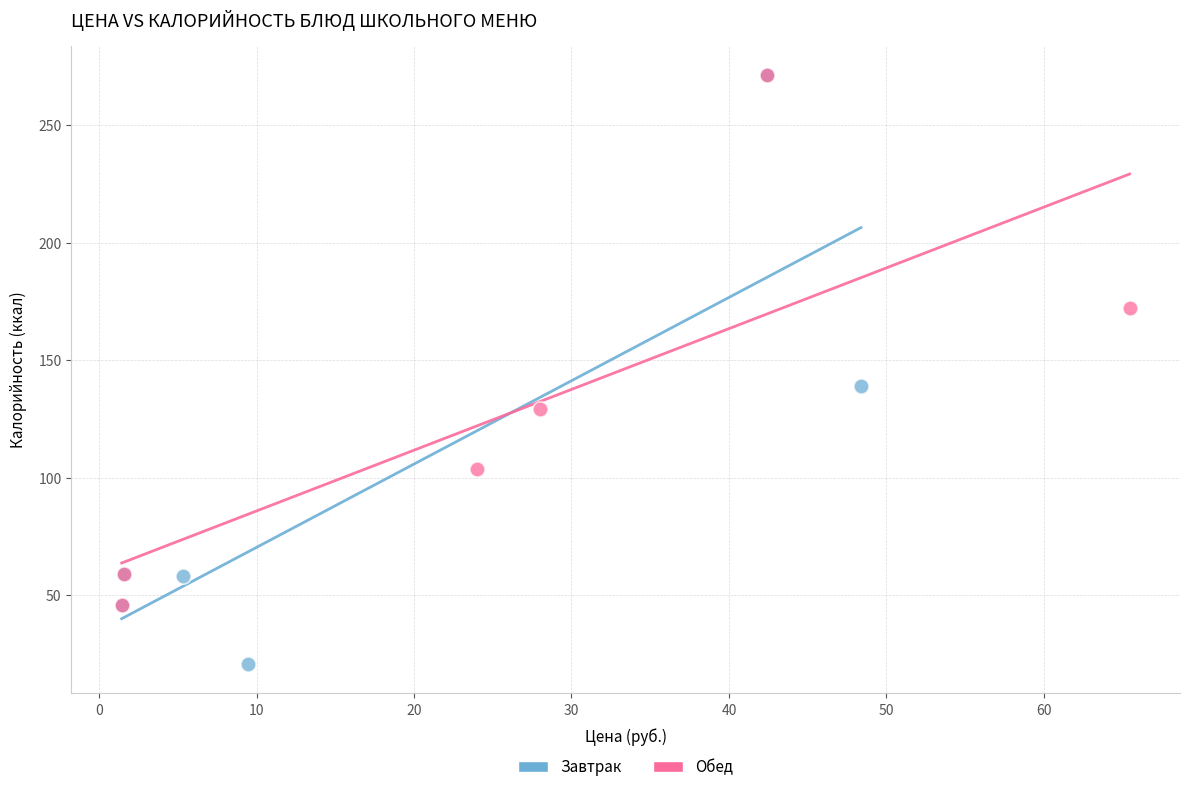

Which series has the widest spread of Y values?

Завтрак